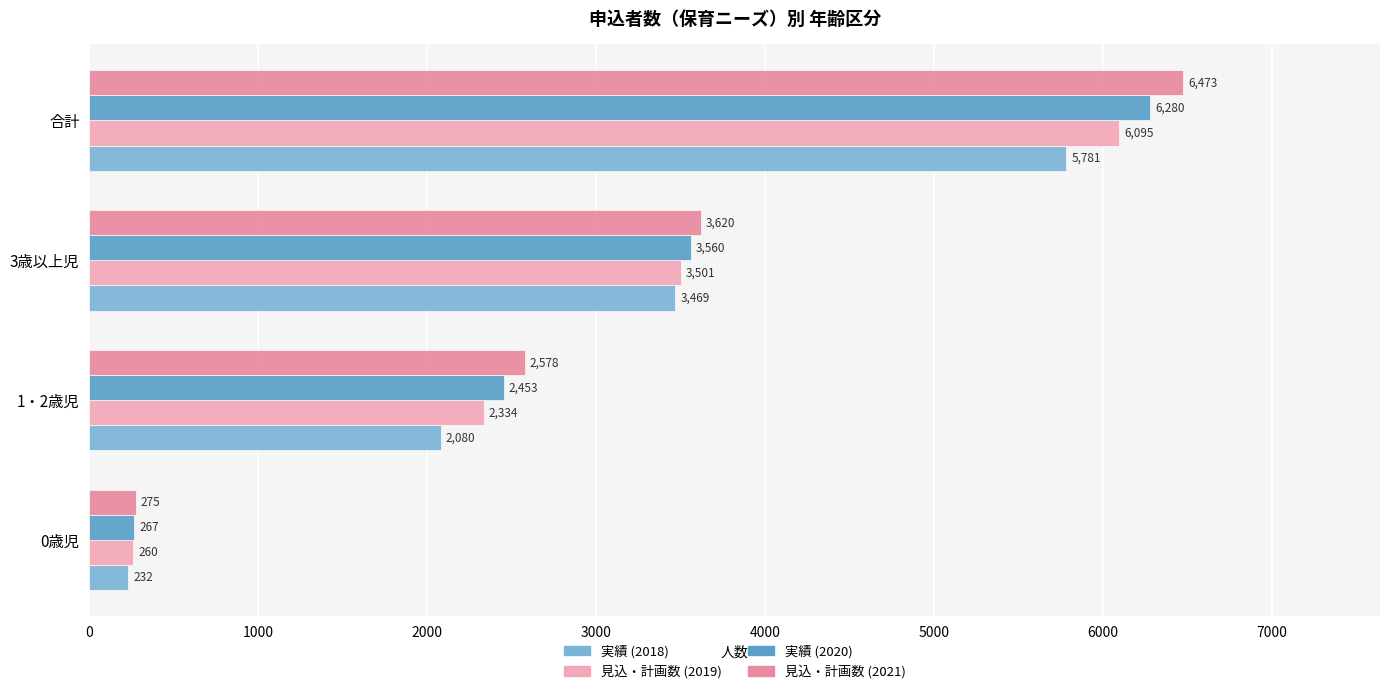

What is the greatest value displayed?

6473